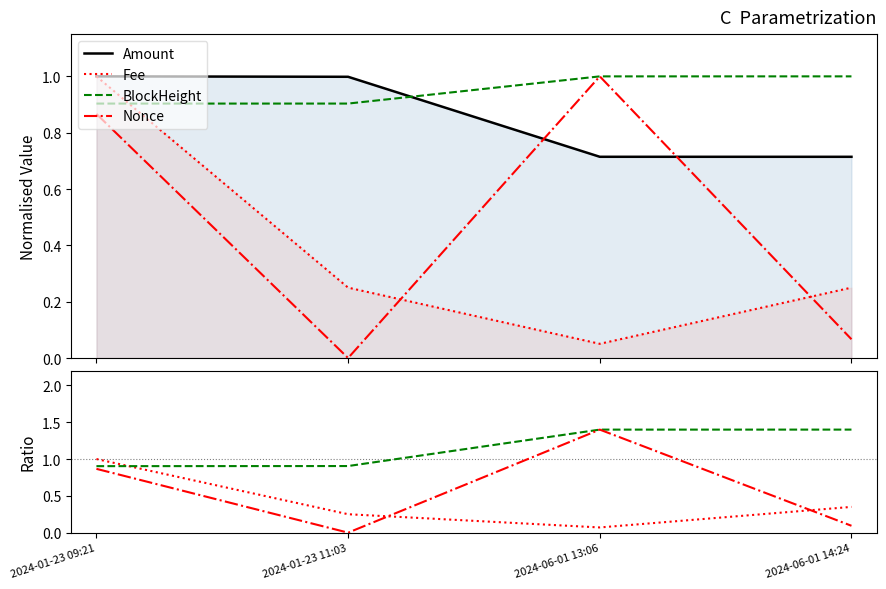

What is the label of the 3rd point from the right?

2024-01-23 11:03